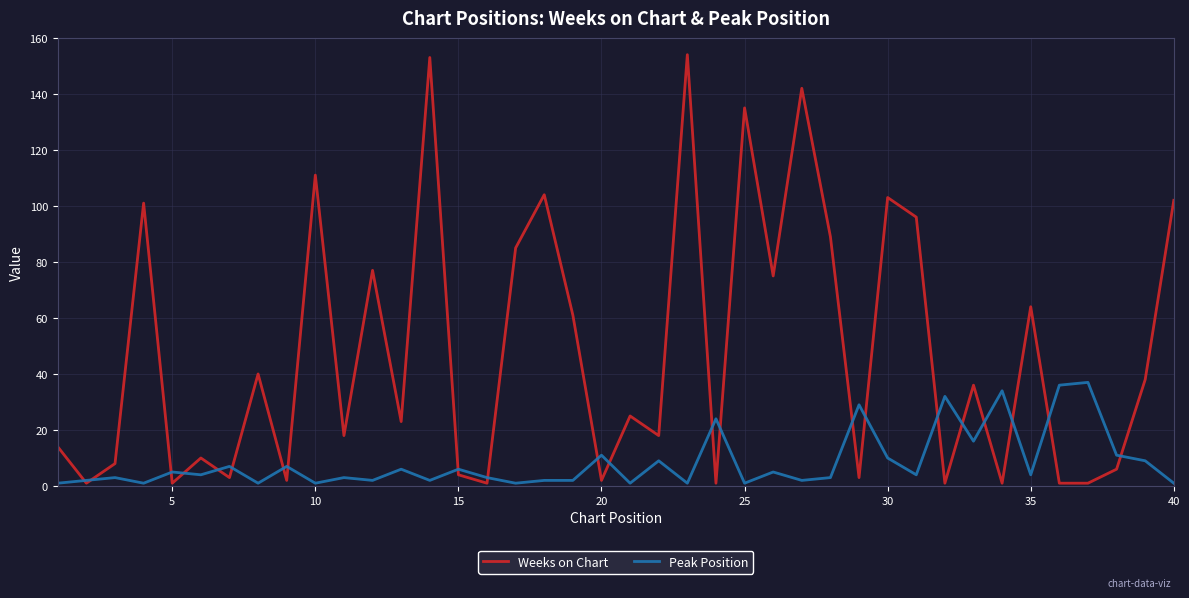

How many lines are shown in the chart?

2